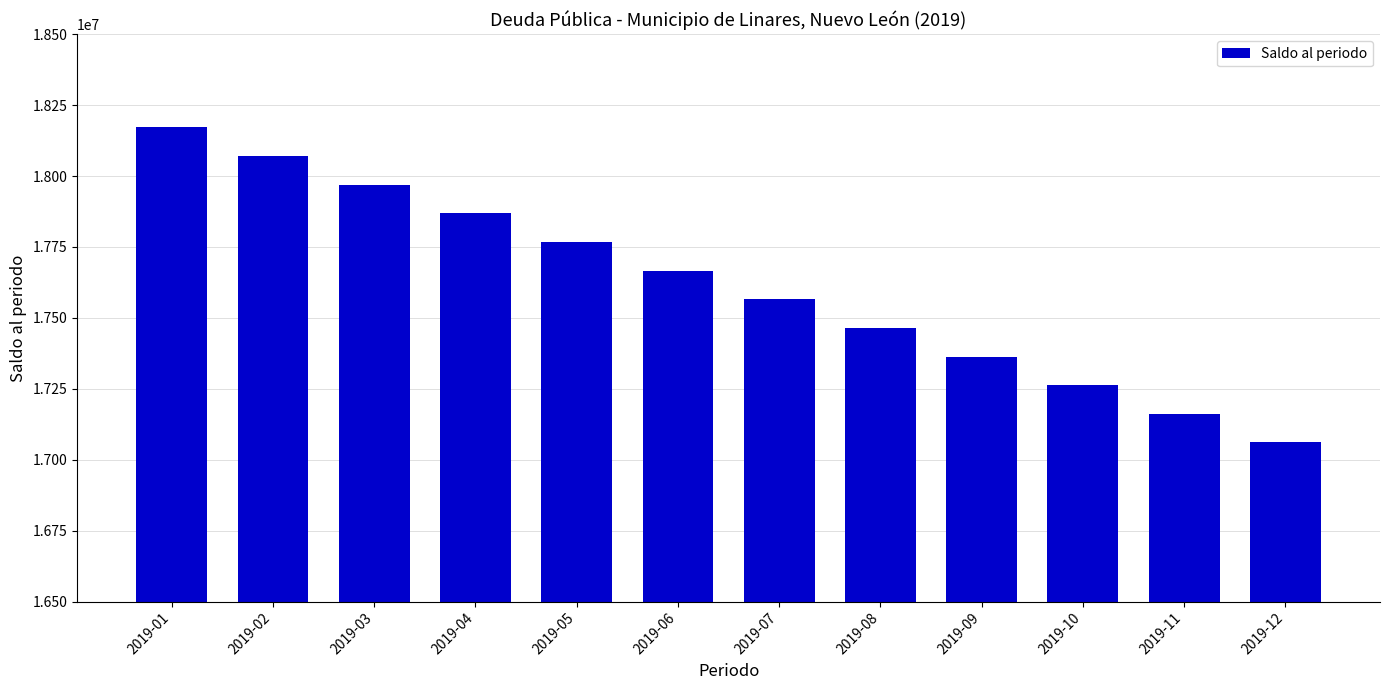

At which label does the data first exceed 17666619?

2019-01